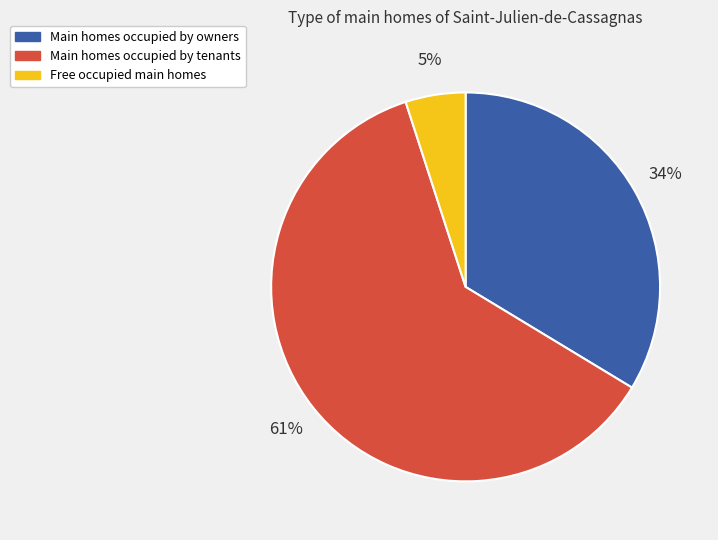

Count the number of slices in the pie.

3